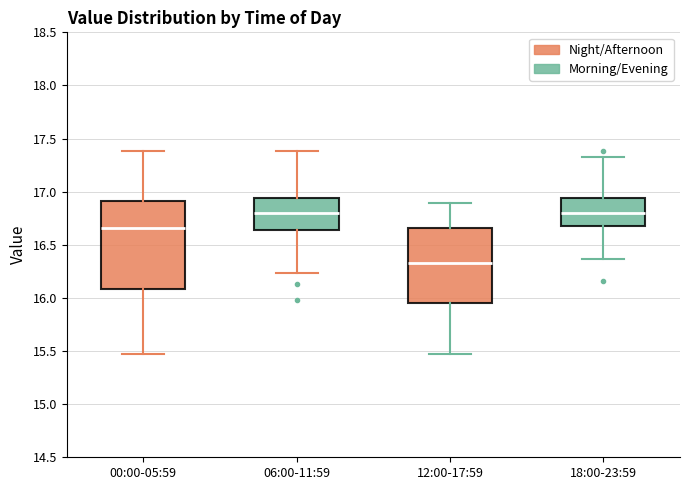

Comparing the boxes themselves (not the whiskers), which one is the tallest?

00:00-05:59